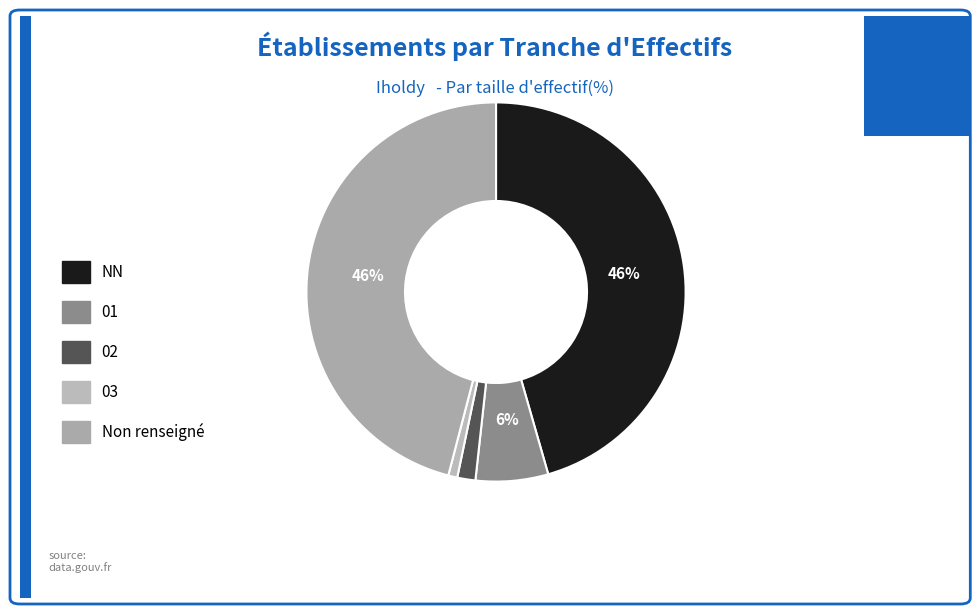

How many segments does this pie chart have?

5